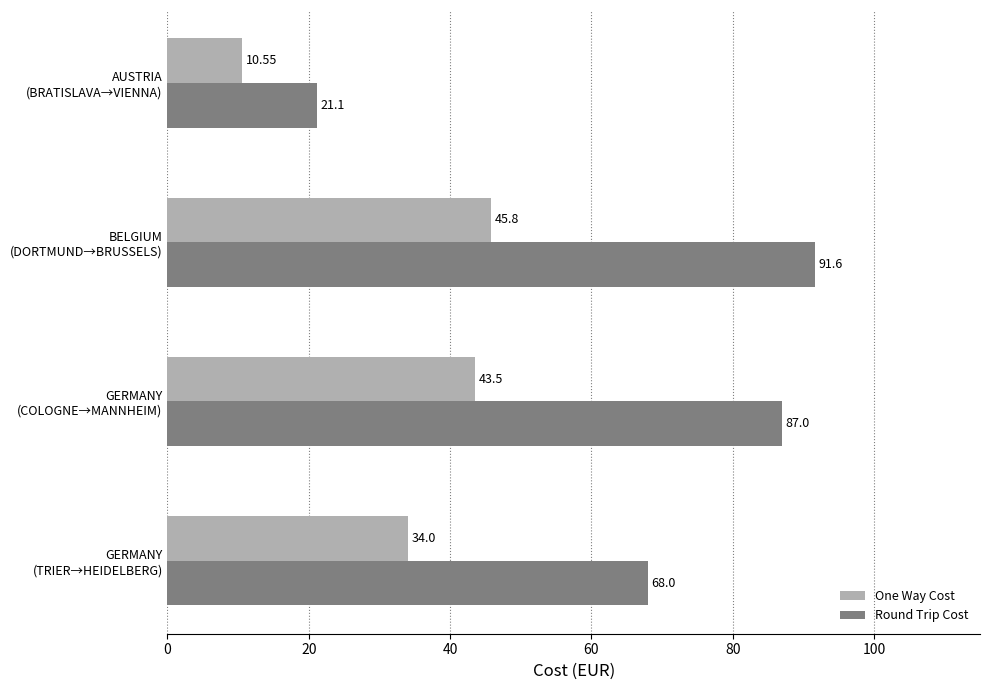

Which series has the widest spread of values?

Round Trip Cost